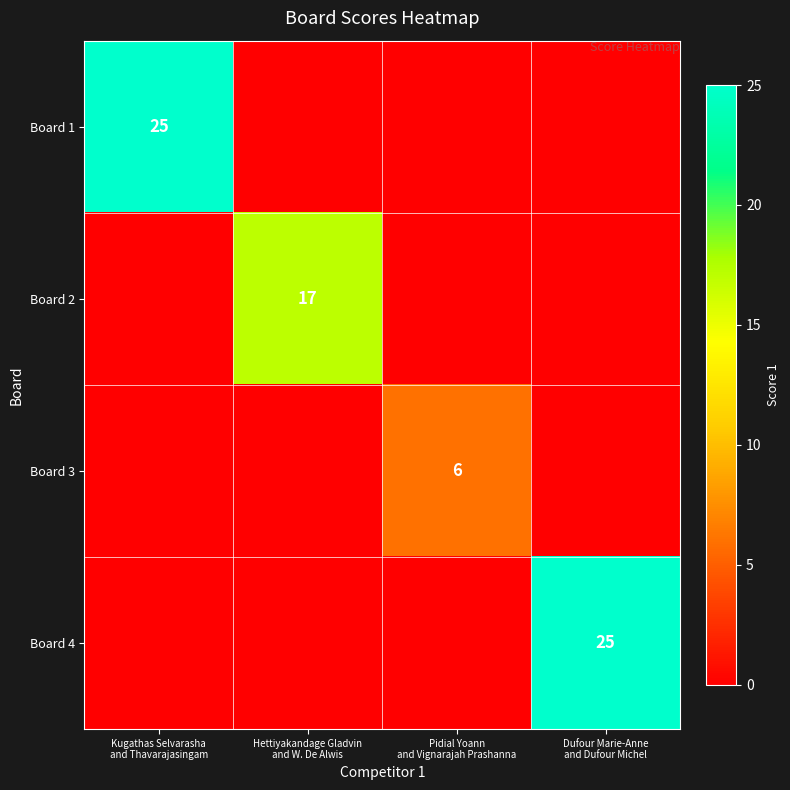

Rank the series by their maximum value, from highest to lowest.

Board 1, Board 4, Board 2, Board 3